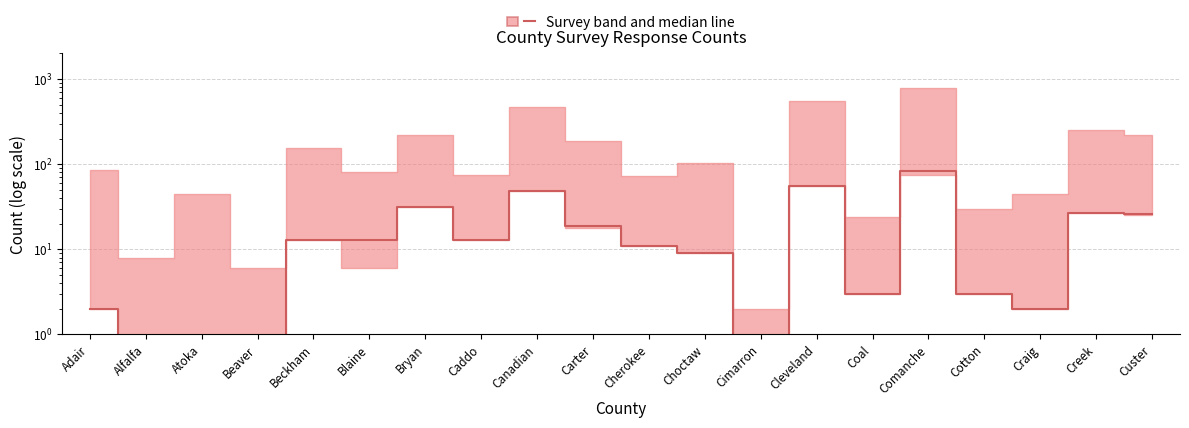

What is the average value?

18